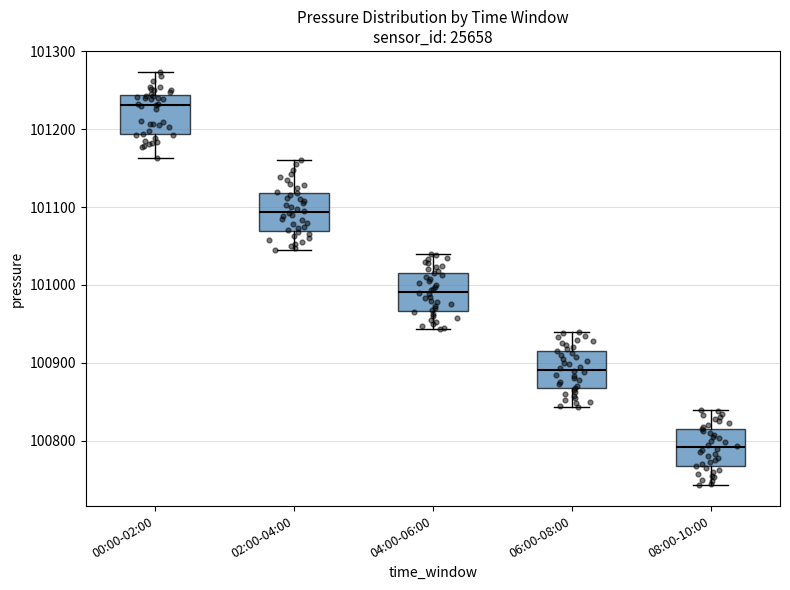

Where does the median line of the box for 02:00-04:00 sit on the y-axis? The values are not printed on the chart, so give them approximately, as read against the axis.

101090